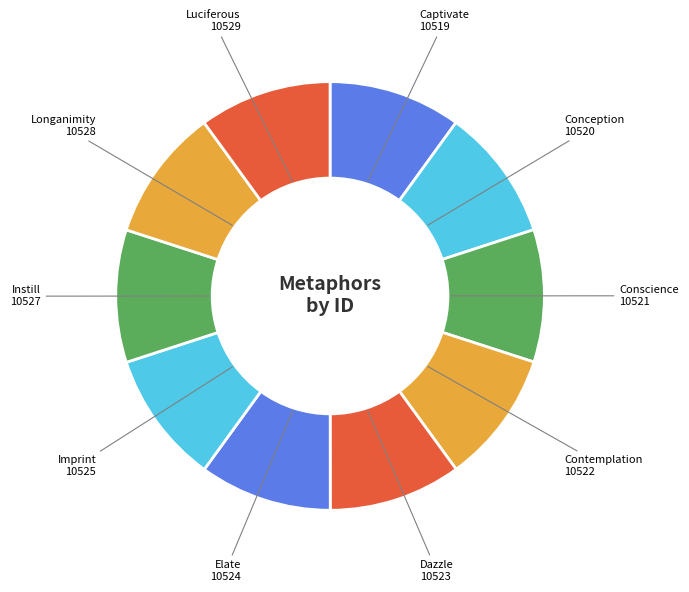

Is there a majority slice in this chart?

No